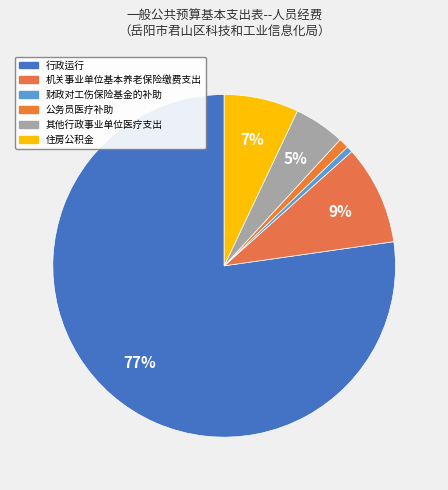

To the nearest percent, what is the difference between the largest and smallest slice percentages?

77%